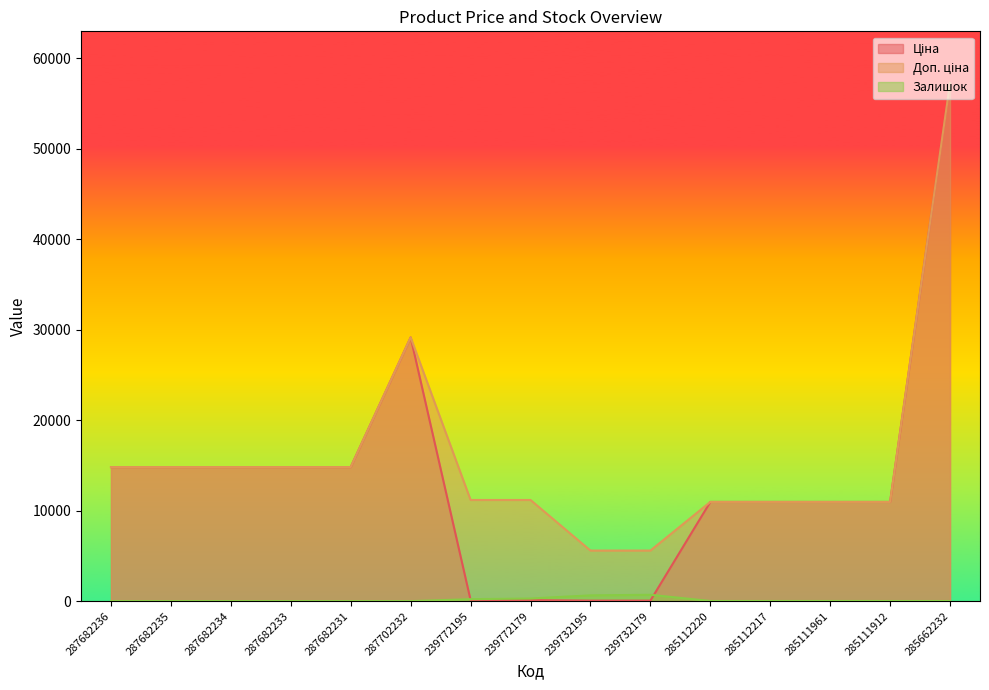

What is the label of the 14th point from the right?

287682235